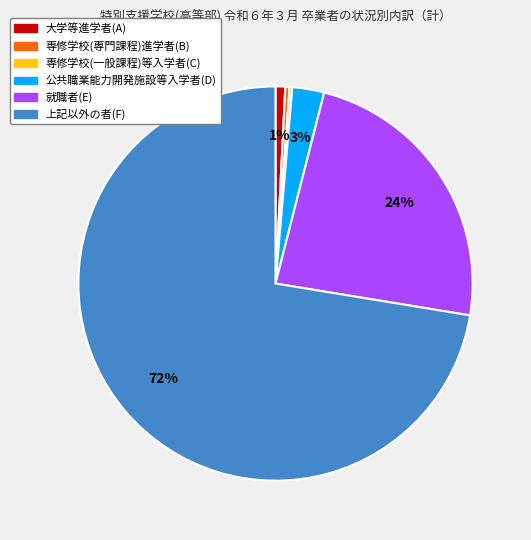

Combined, do 上記以外の者(F) and 専修学校(専門課程)進学者(B) account for over 50%?

Yes